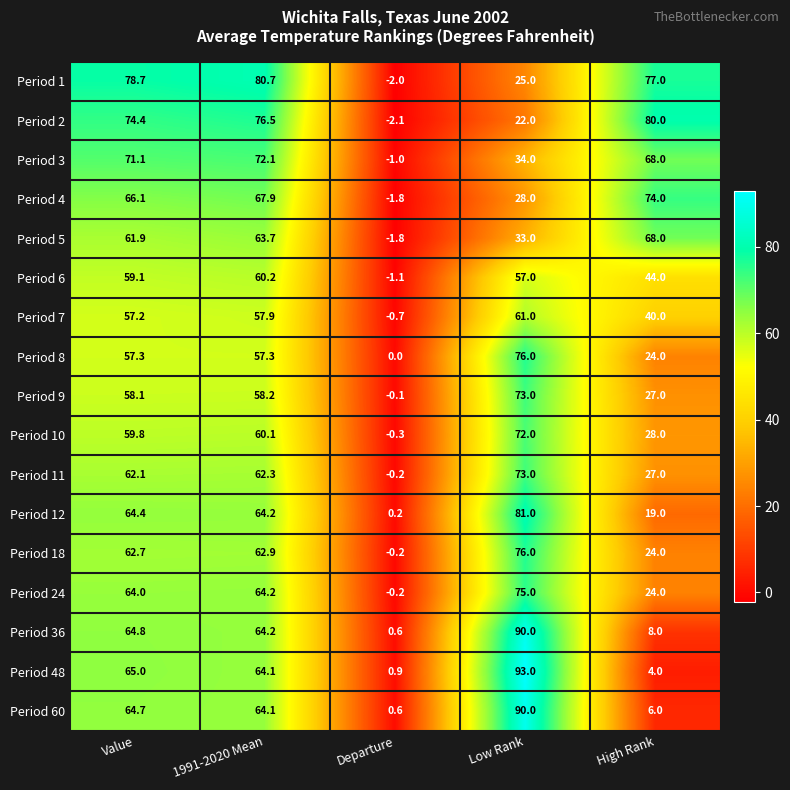

What is the average value of the Period 10 series?

43.9